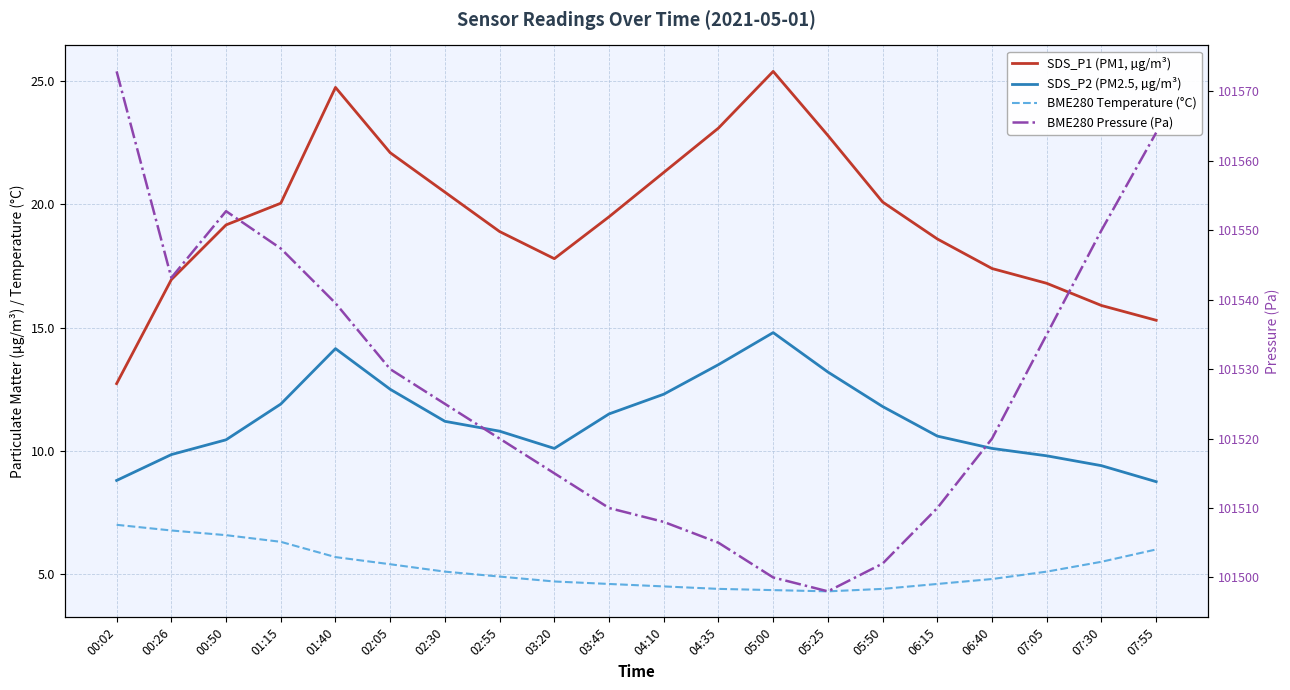

Which series has the largest range (max minus min)?

BME280 Pressure (Pa)